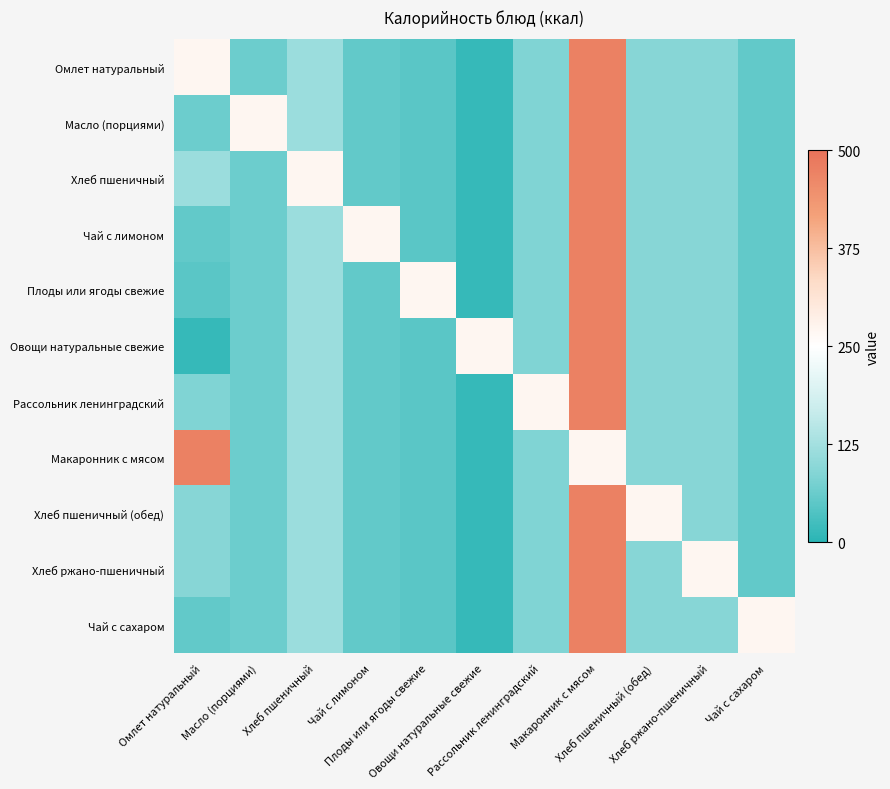

Which category has the highest value across all series?

Макаронник с мясом